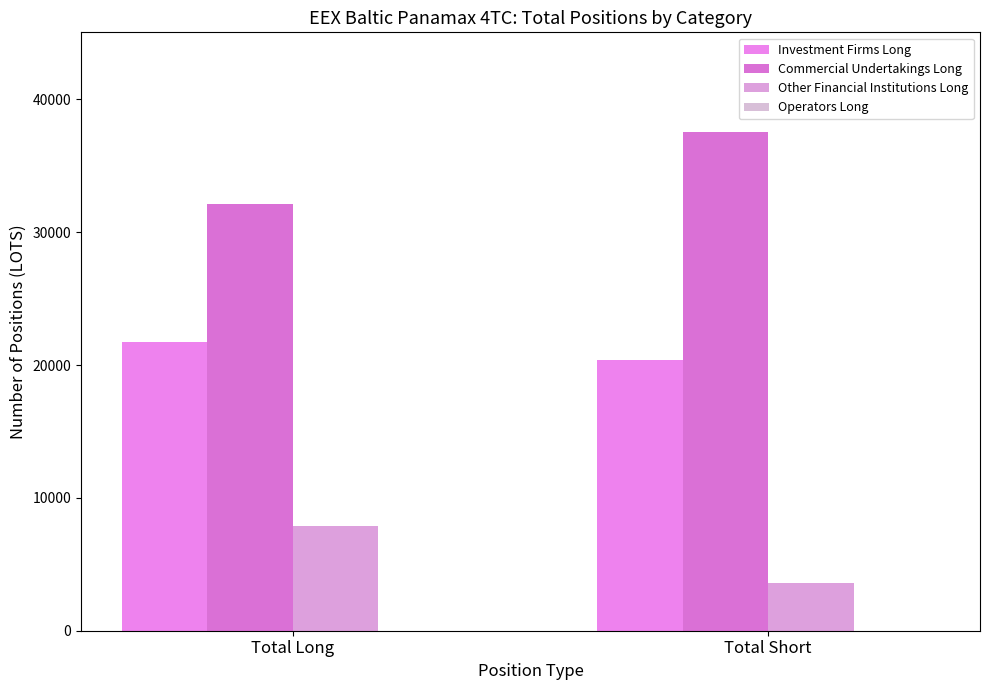

Where is Commercial Undertakings Long nearest to the value 34814?

Total Long